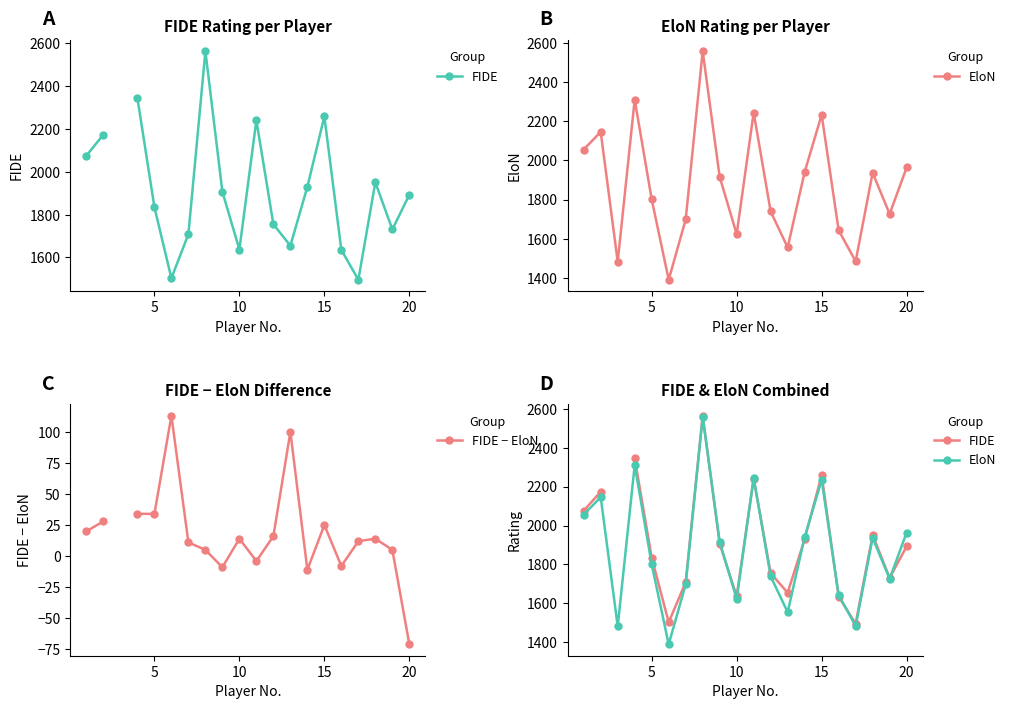

How many negative values does the FIDE − EloN series have?

5